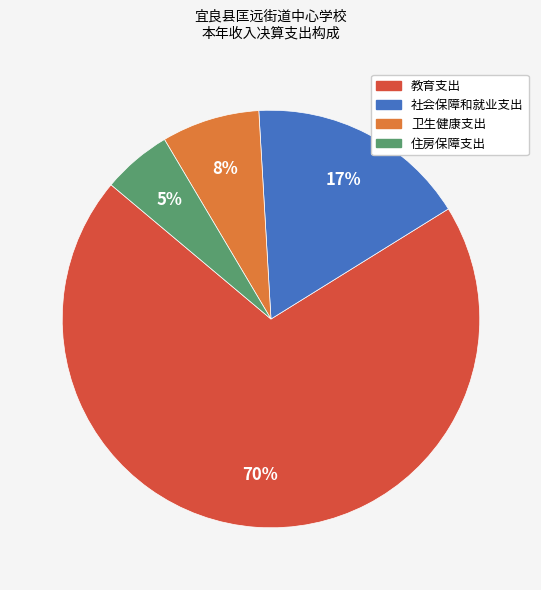

What is the majority slice?

教育支出